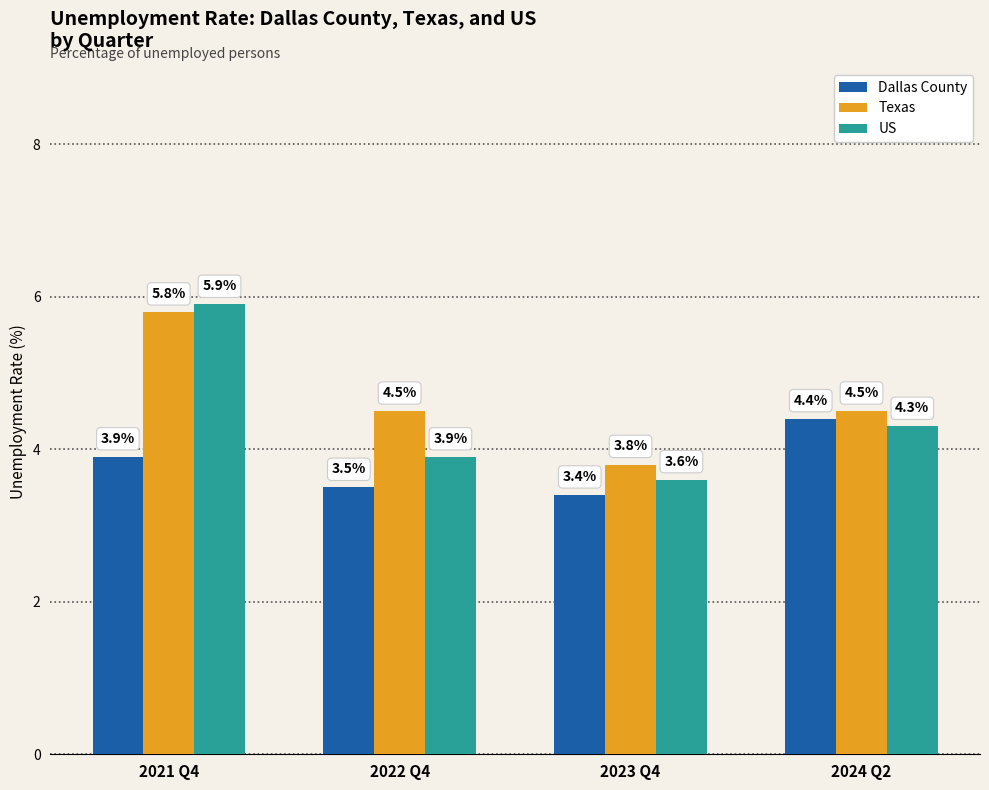

What is the value of the Texas bar at the 1st from the left?

5.8